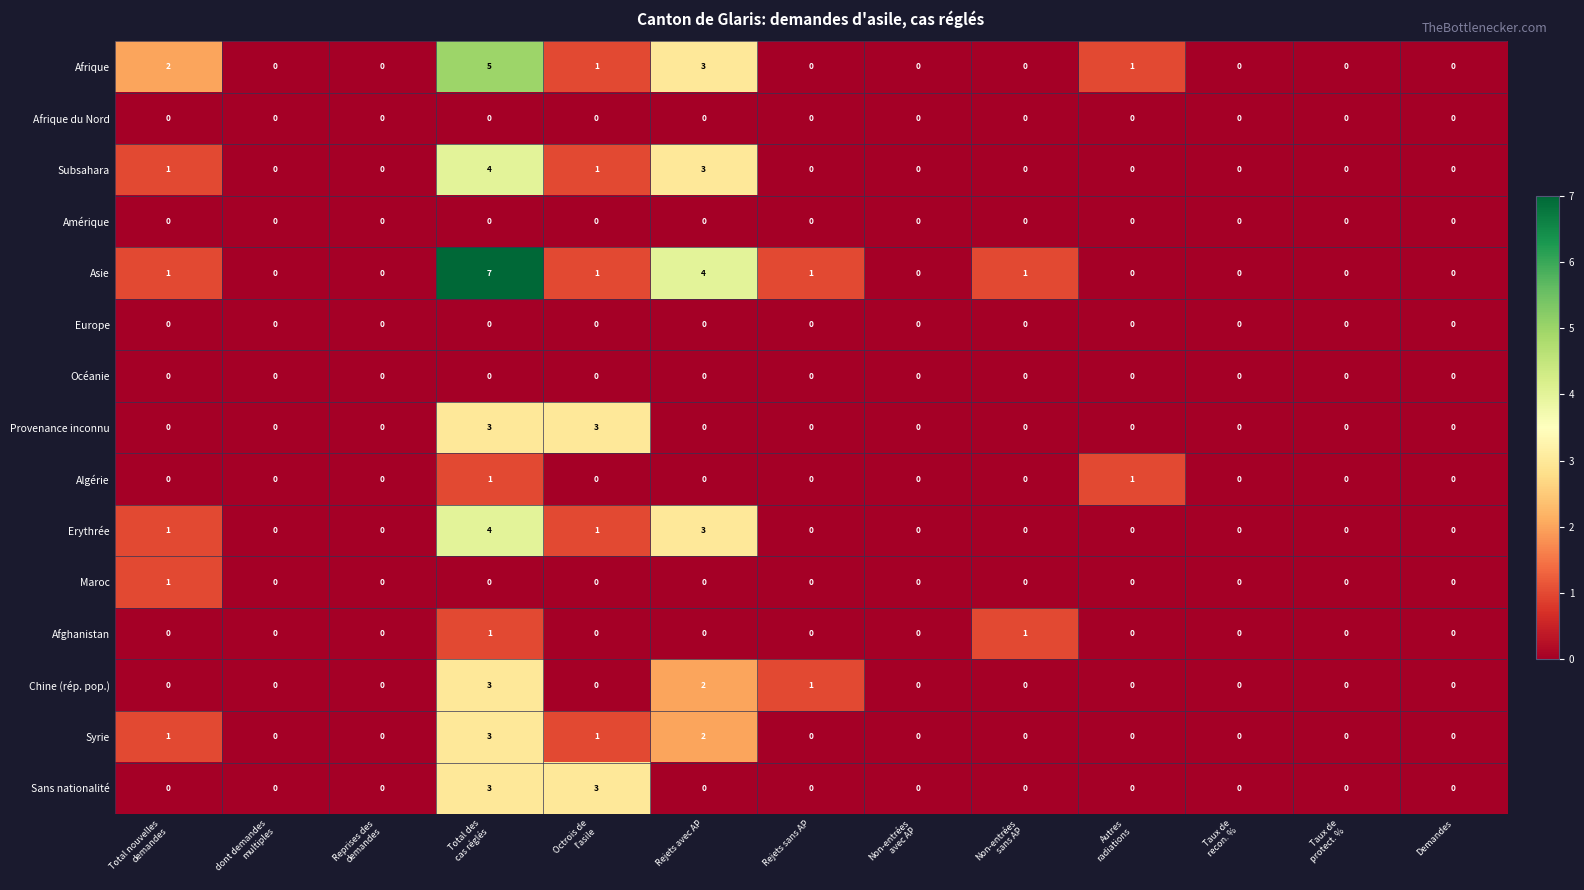

Count the Syrie values in the range 0 to 1.

11